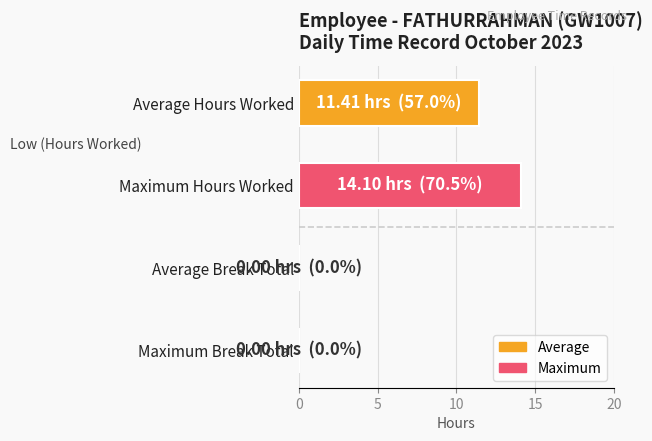

Is it true that the value at Maximum Hours Worked is 14.1?

True